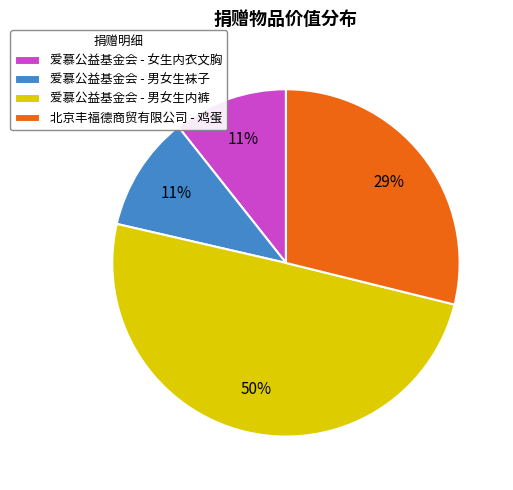

Which category has the biggest portion of the pie?

爱慕公益基金会 - 男女生内裤